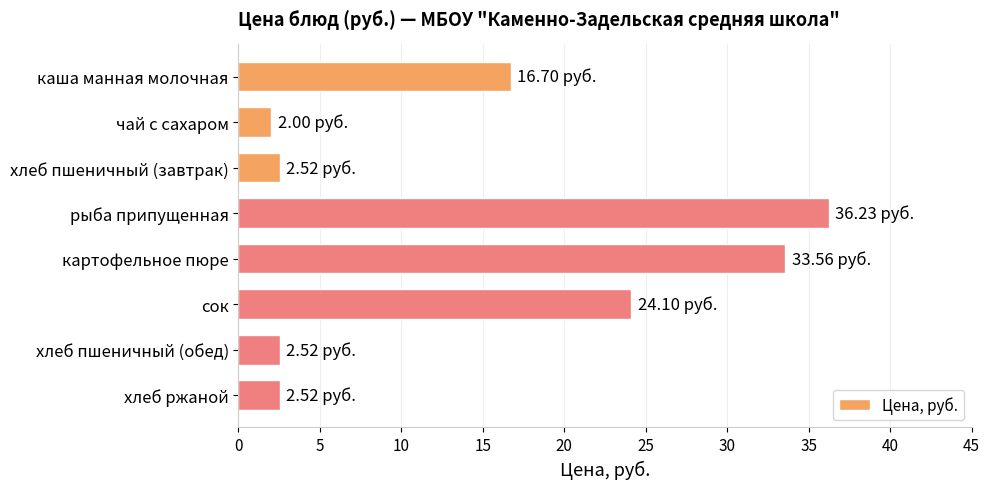

What is the label of the 5th bar from the bottom?

рыба припущенная